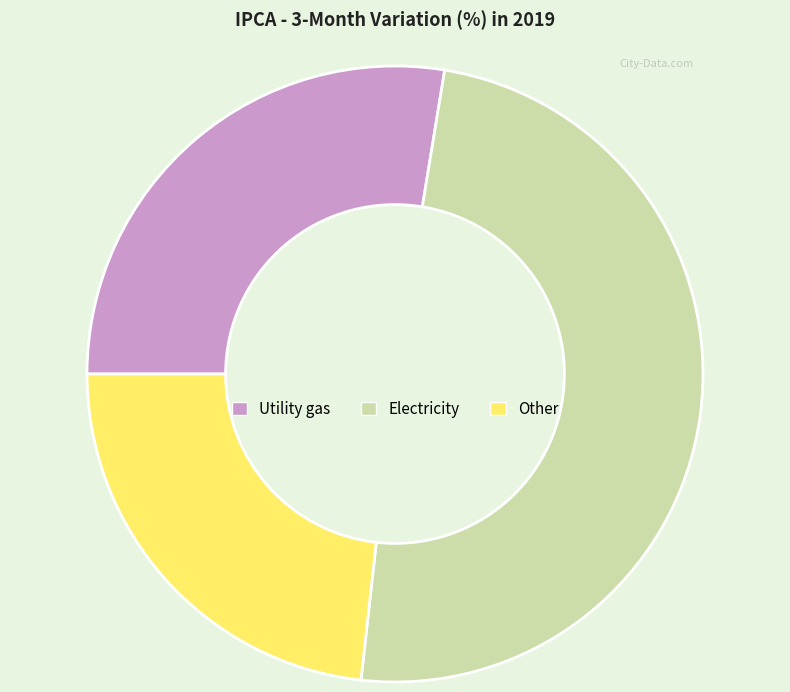

Count the number of slices in the pie.

3